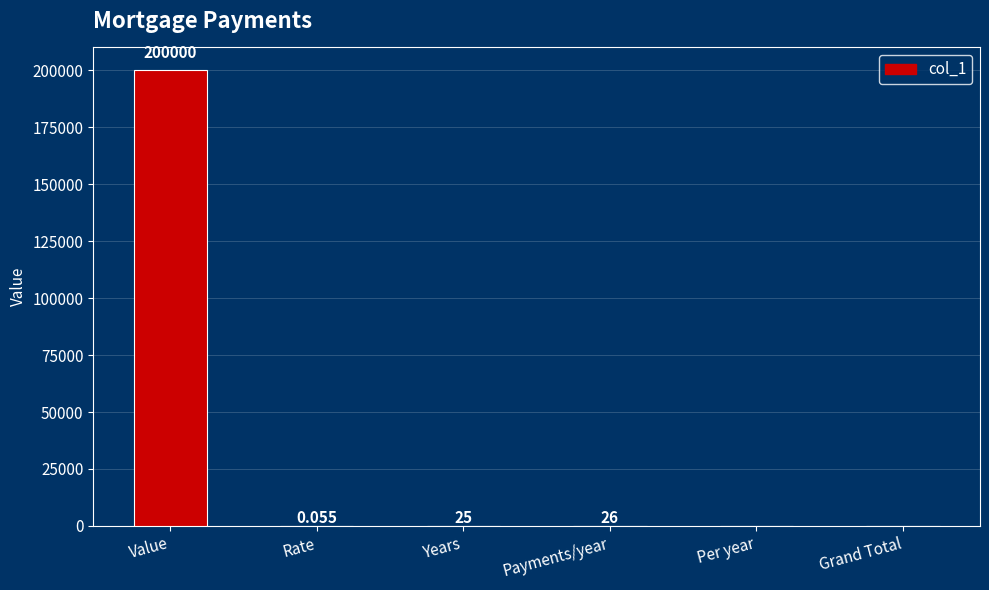

Which label corresponds to the largest value in the chart?

Value